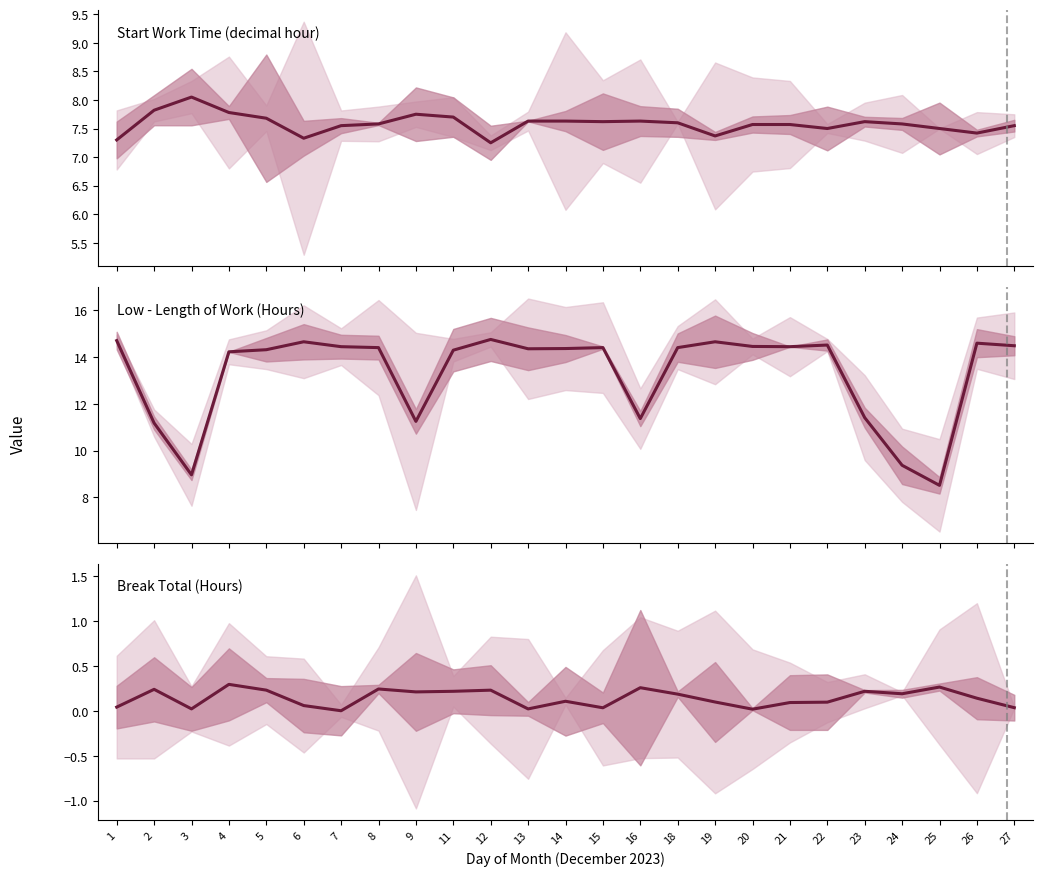

List the series in order of their overall mean, lowest first.

Break Total (Hours), Start Work Time (decimal hour), Low - Length of Work (Hours)